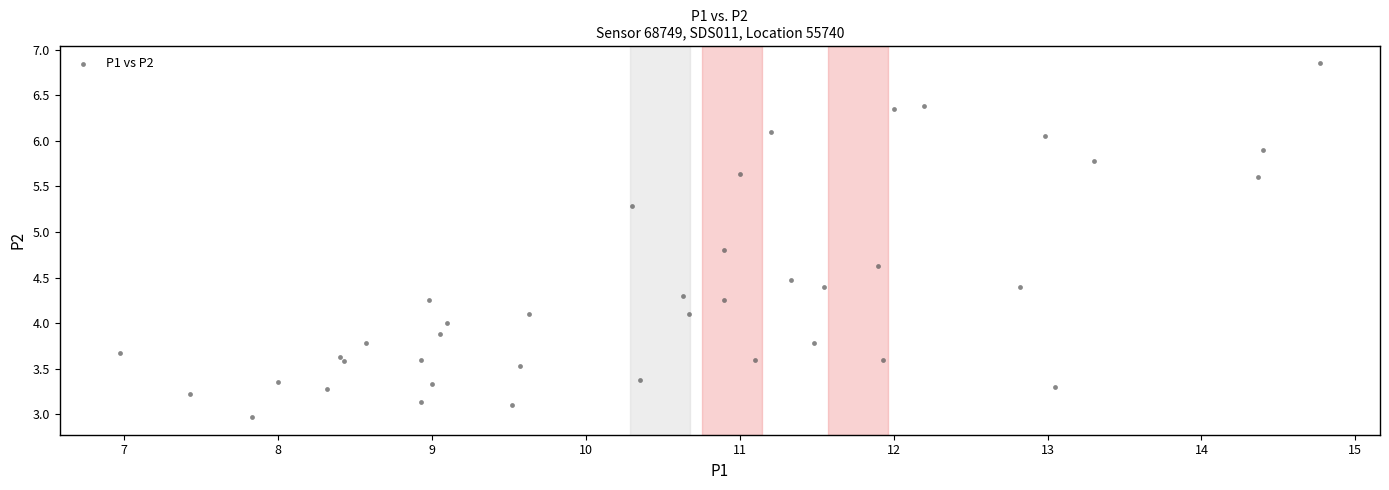

What is the range of Y values (max minus min)?

3.9